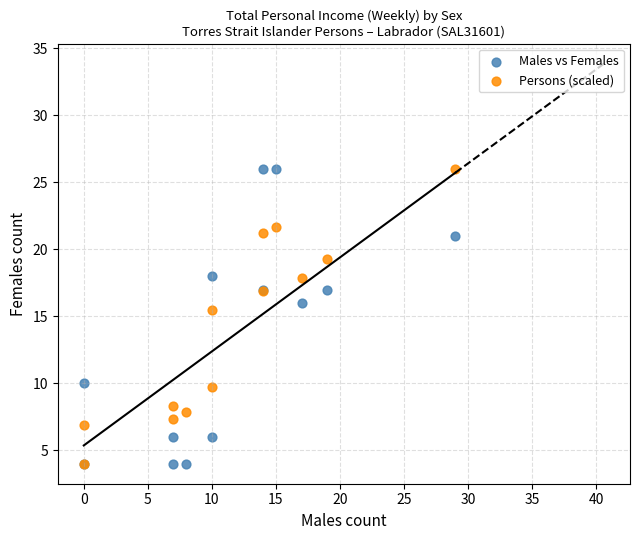

In the Persons (scaled) series, what Y value is closest to 15?

15.5